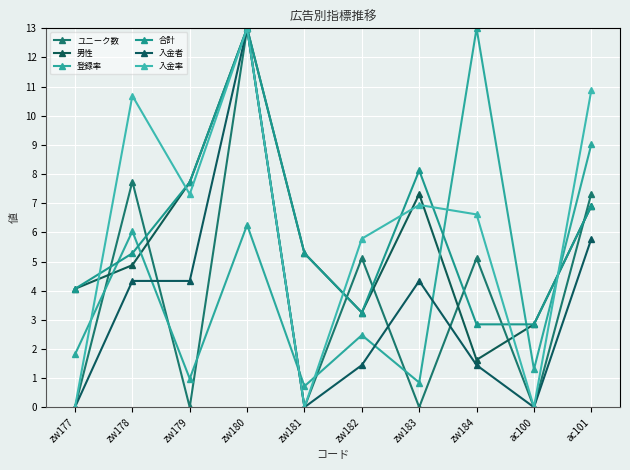

Which series changed the most between zw181 and zw183?

入金率